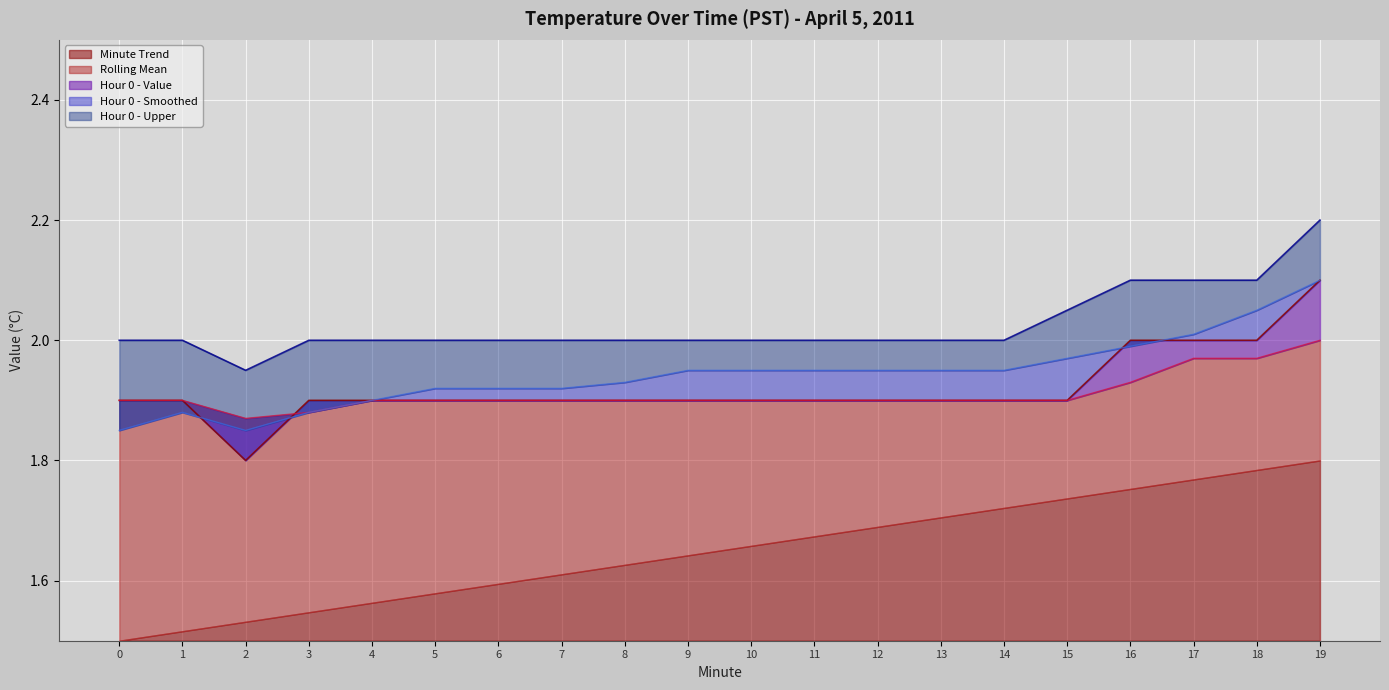

Which category has the lowest value across all series?

2